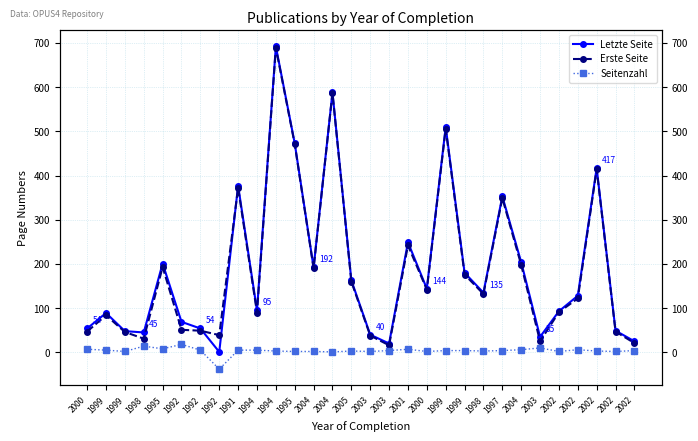

Which series has the largest range (max minus min)?

Letzte Seite